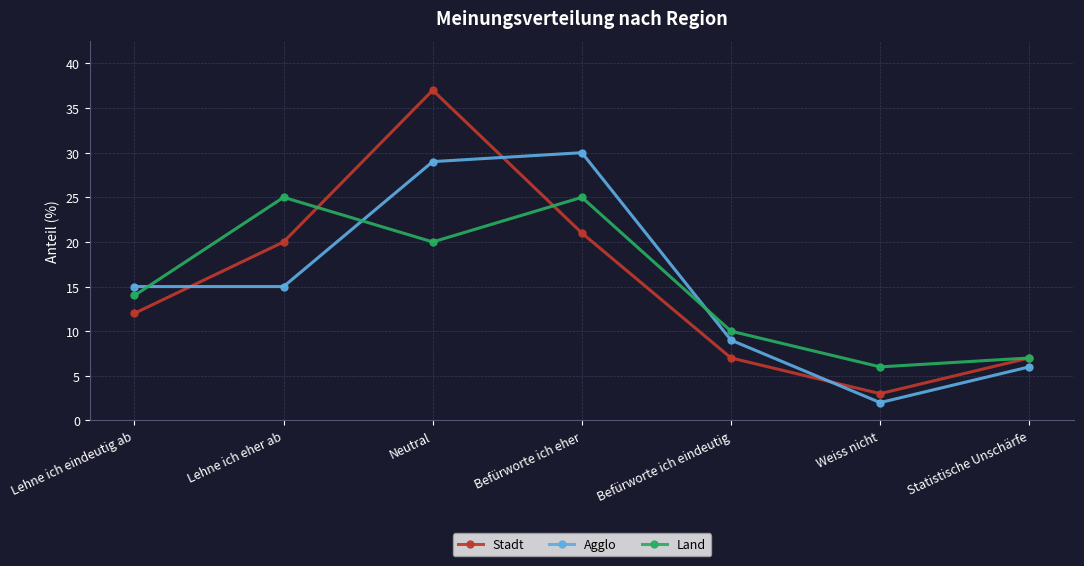

At which category is the sum across all series the highest?

Neutral